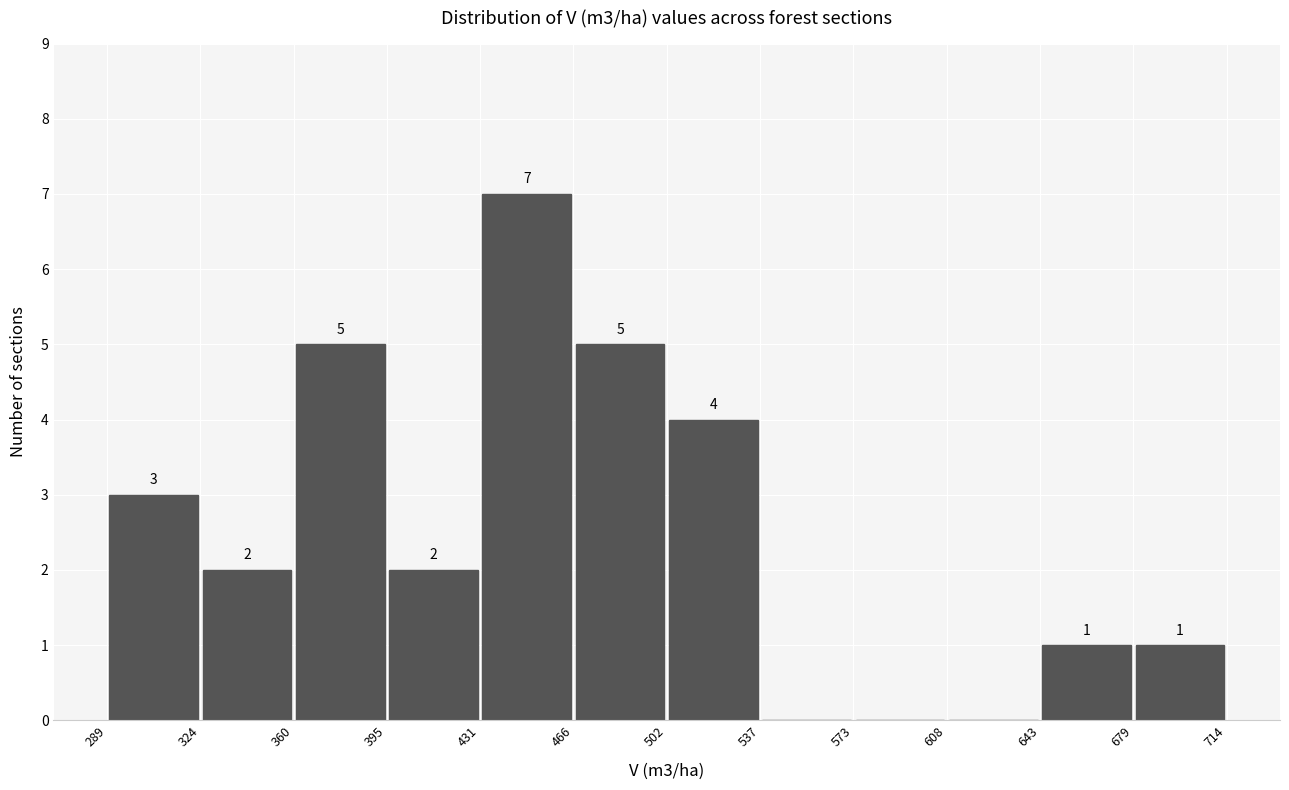

Which range on the x-axis has the tallest bar?

431 to 466